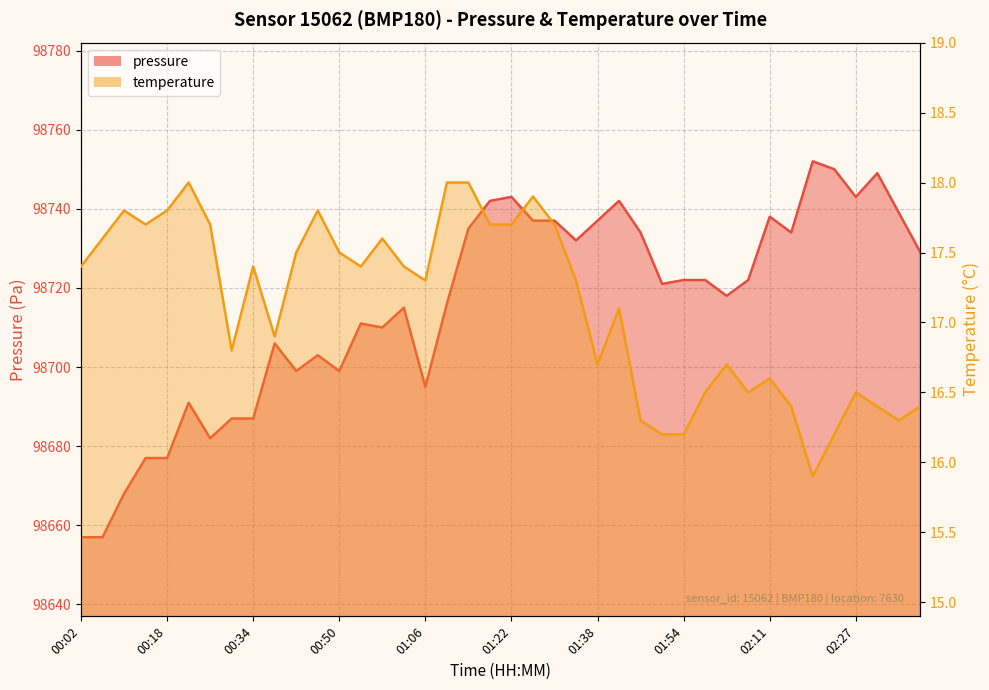

In temperature, how many points are higher than both neighbors (excluding endpoints)?

10